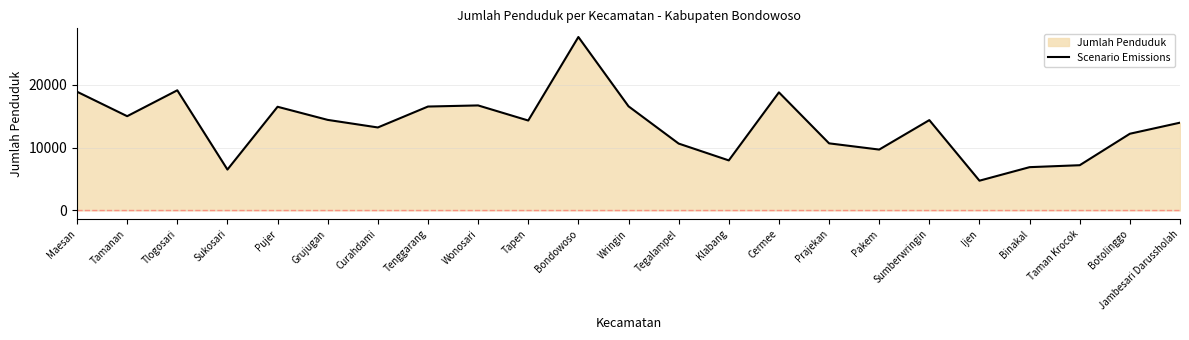

What is the value of the 19th point from the left?

4728